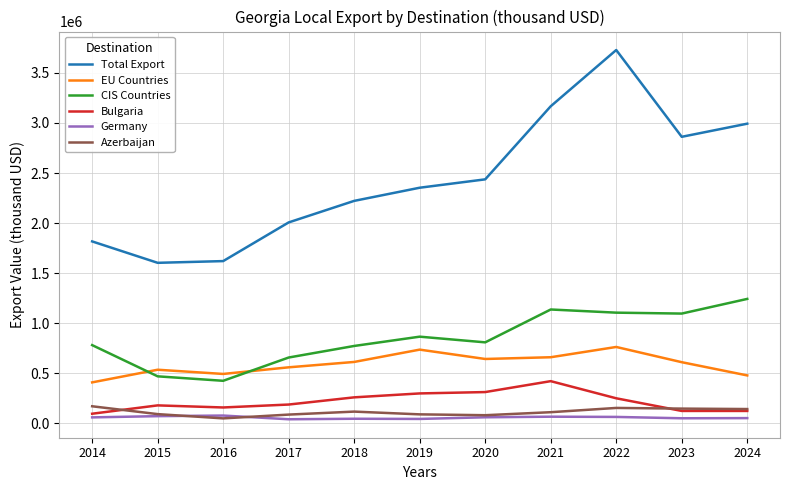

What is the difference between the maximum and minimum values in the EU Countries series?

353983.0